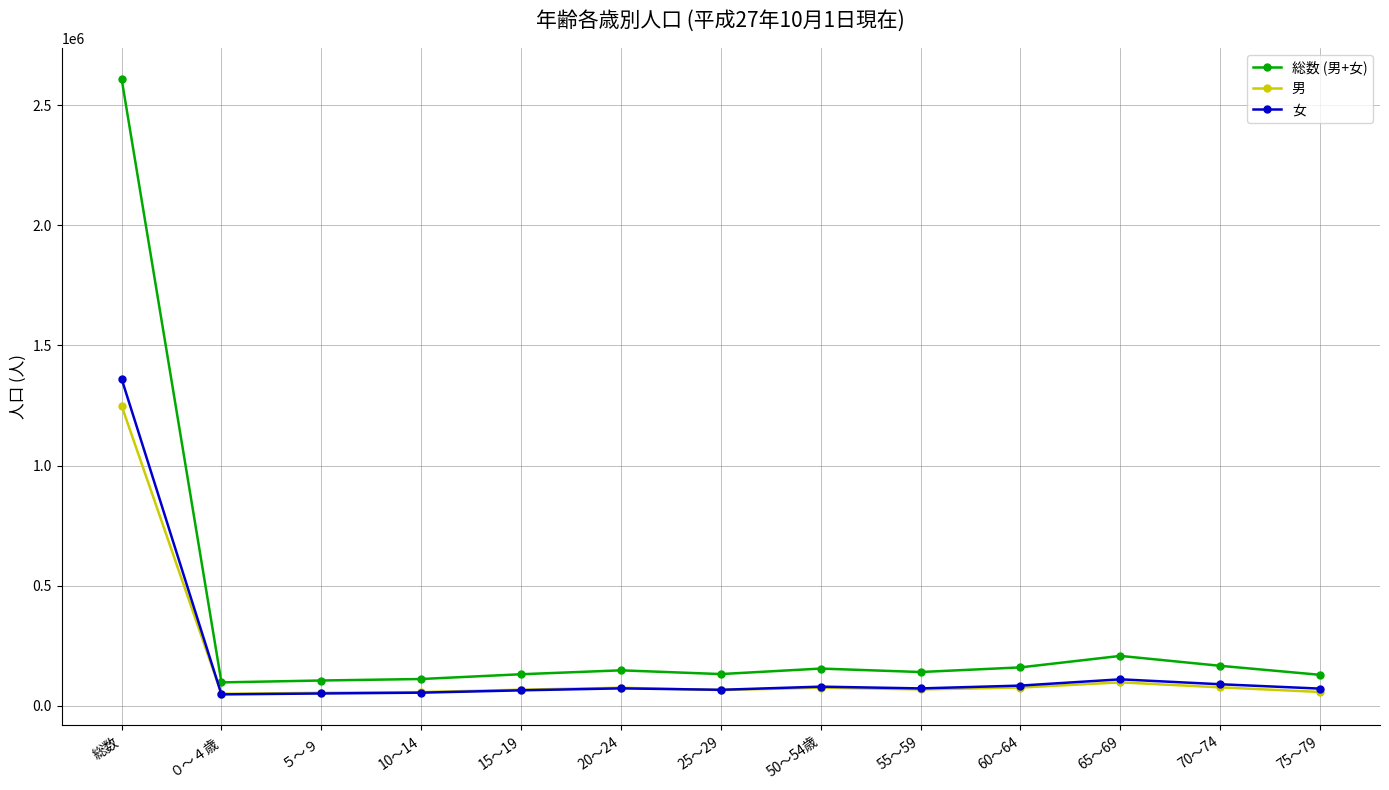

The value of 女 at 70～74 is 89588. True or false?

True